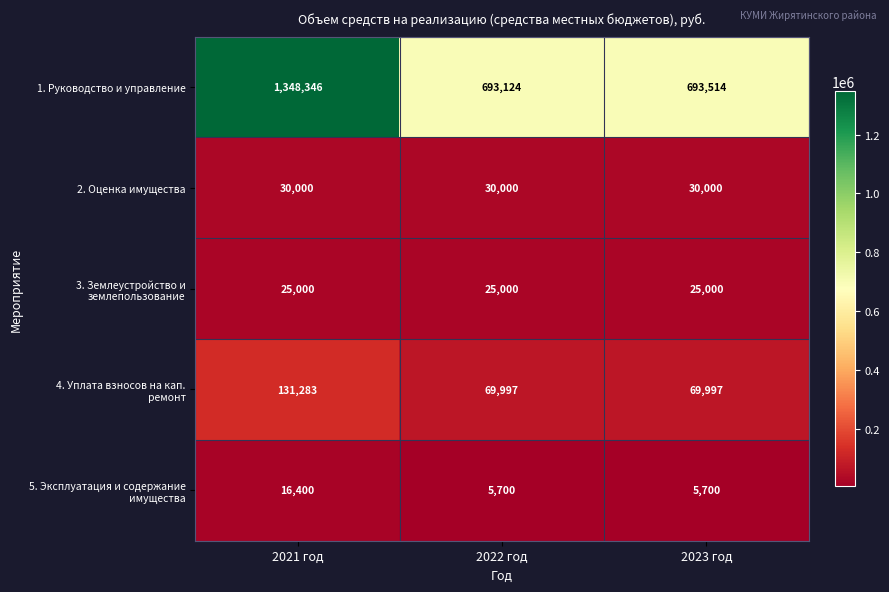

Which series has the largest total across all categories?

1. Руководство и управление